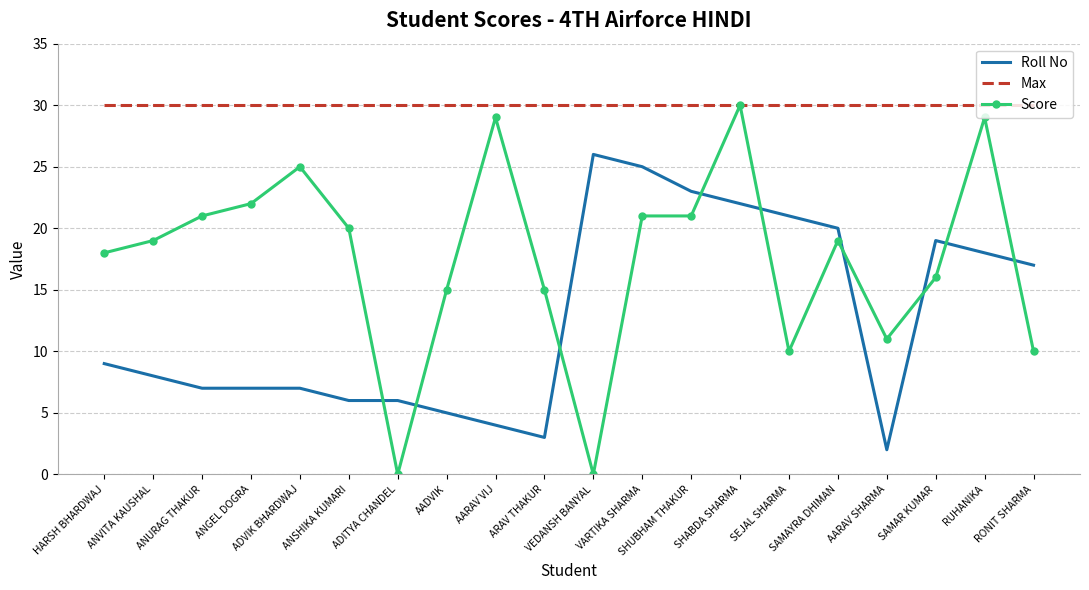

True or false: Score has a value of 4 at ARAV THAKUR.

False